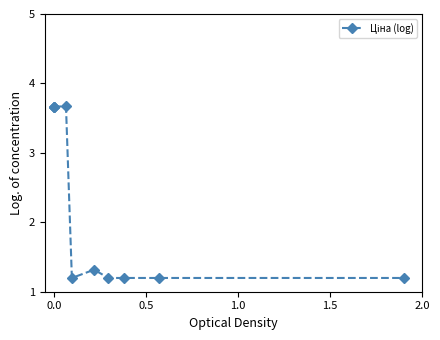

Reading left to right, what are all the values shown in this chart?

3.7	3.7	3.7	3.7	1.2	1.3	1.2	1.2	1.2	1.2